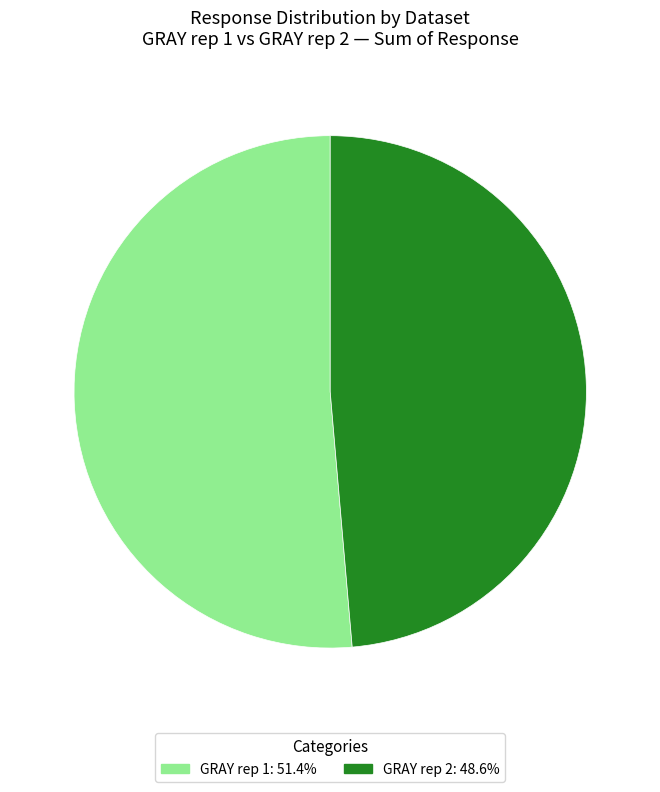

What is the ratio of the value at GRAY rep 1: 51.4% to the value at GRAY rep 2: 48.6%?

1.1